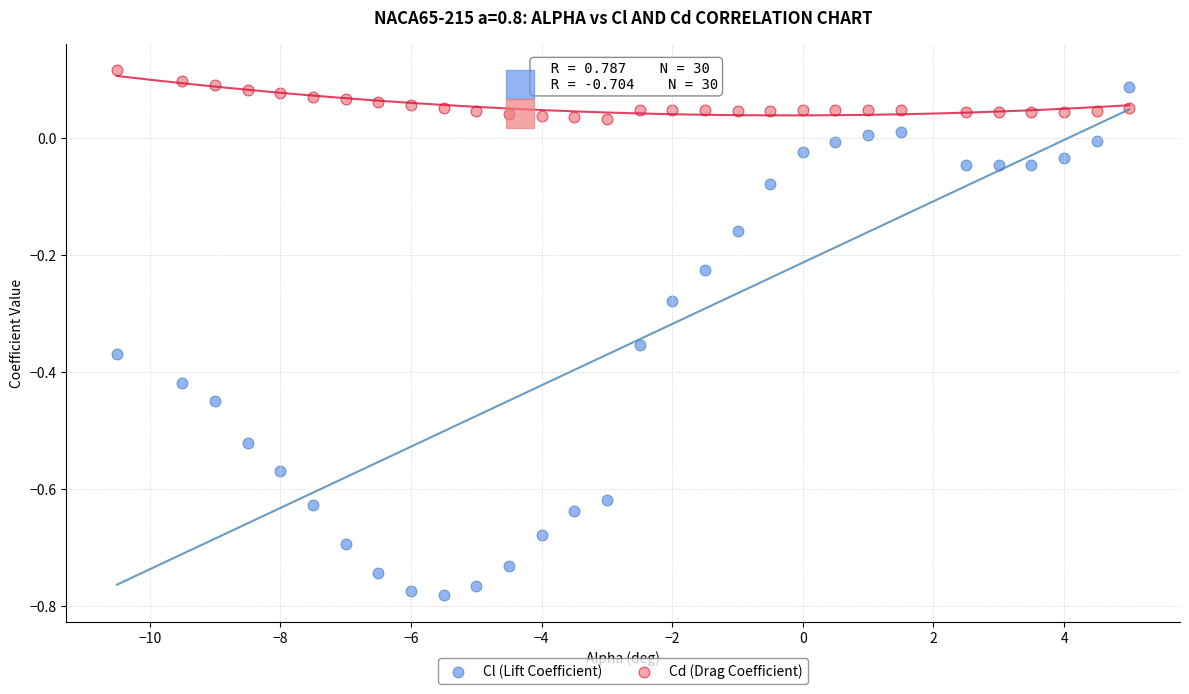

Which series has the largest Y range (max minus min)?

Cl (Lift Coefficient)